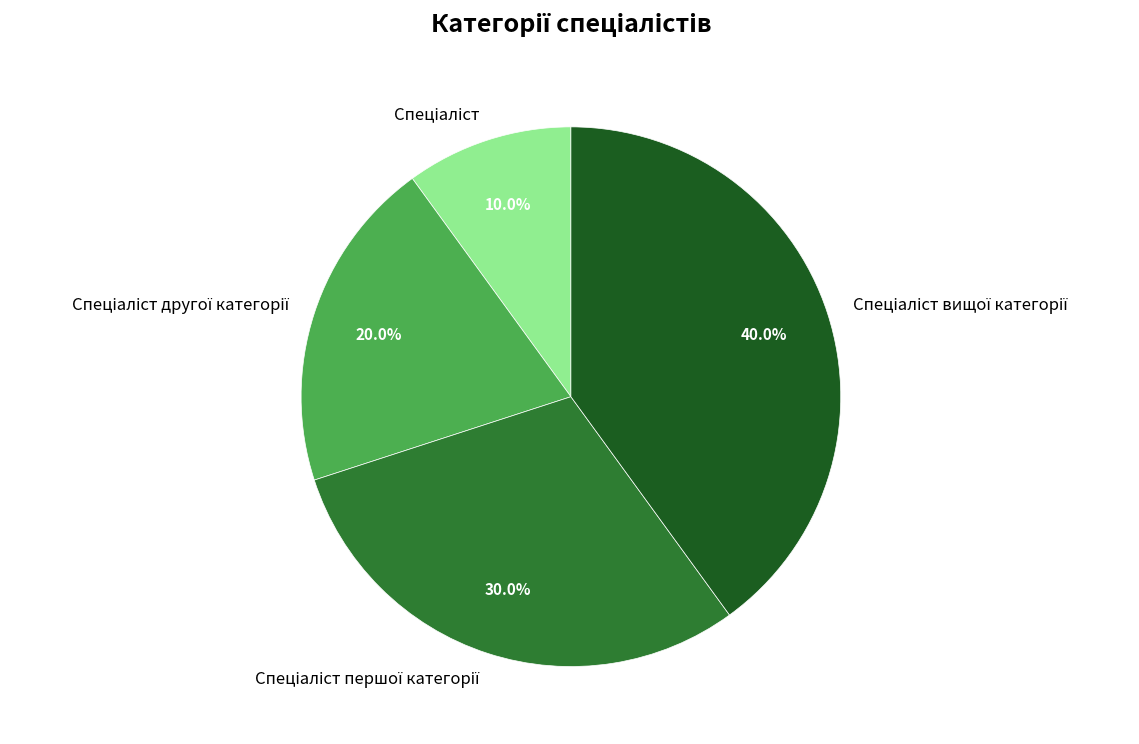

To the nearest percent, what is the average slice percentage?

25%